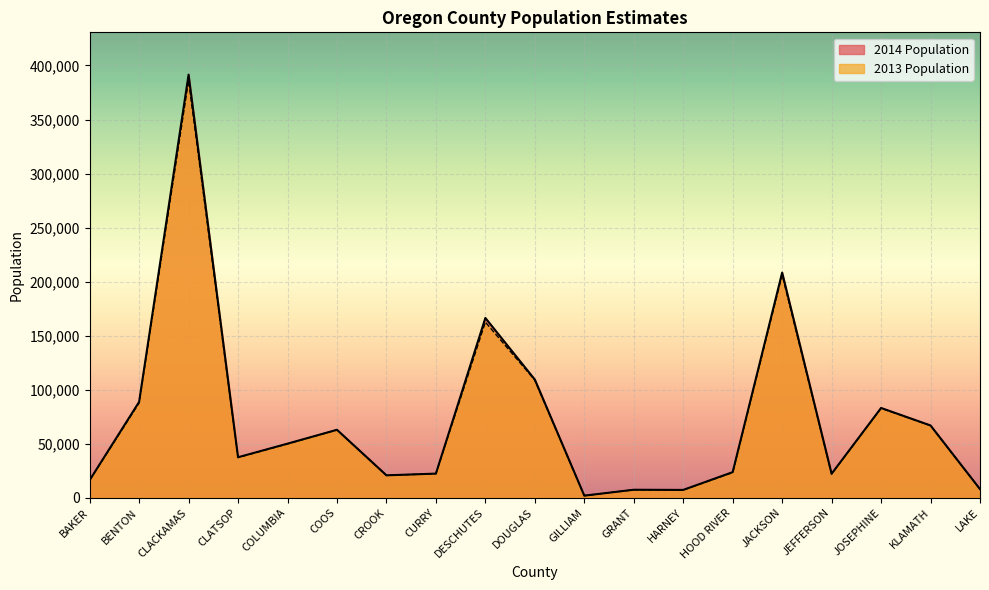

Reading left to right, what are all the values shown in this chart?

2014 Population: BAKER=16325	BENTON=88740	CLACKAMAS=391525	CLATSOP=37495	COLUMBIA=50075	COOS=62900	CROOK=20780	CURRY=22355	DESCHUTES=166400	DOUGLAS=109385	GILLIAM=1975	GRANT=7425	HARNEY=7265	HOOD RIVER=23730	JACKSON=208375	JEFFERSON=22205	JOSEPHINE=83105	KLAMATH=66910	LAKE=7990
2013 Population: BAKER=16280	BENTON=87725	CLACKAMAS=386080	CLATSOP=37270	COLUMBIA=49850	COOS=62860	CROOK=20690	CURRY=22300	DESCHUTES=162525	DOUGLAS=108850	GILLIAM=1945	GRANT=7435	HARNEY=7260	HOOD RIVER=23295	JACKSON=206310	JEFFERSON=22040	JOSEPHINE=82815	KLAMATH=66810	LAKE=7940